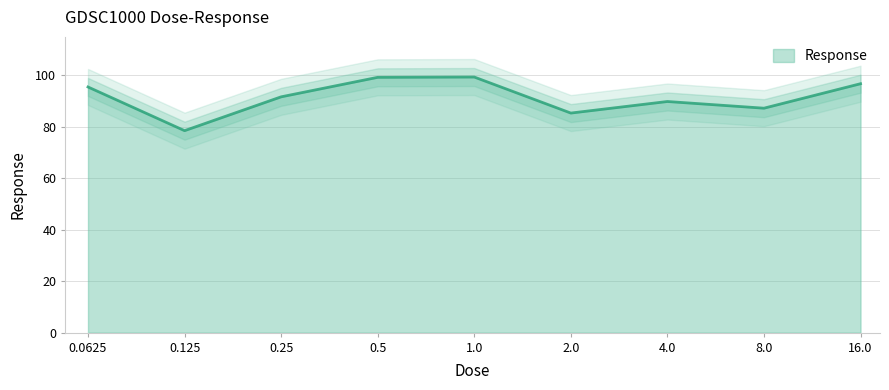

Rank the categories by value from highest to lowest.

1.0, 0.5, 16.0, 0.0625, 0.25, 4.0, 8.0, 2.0, 0.125